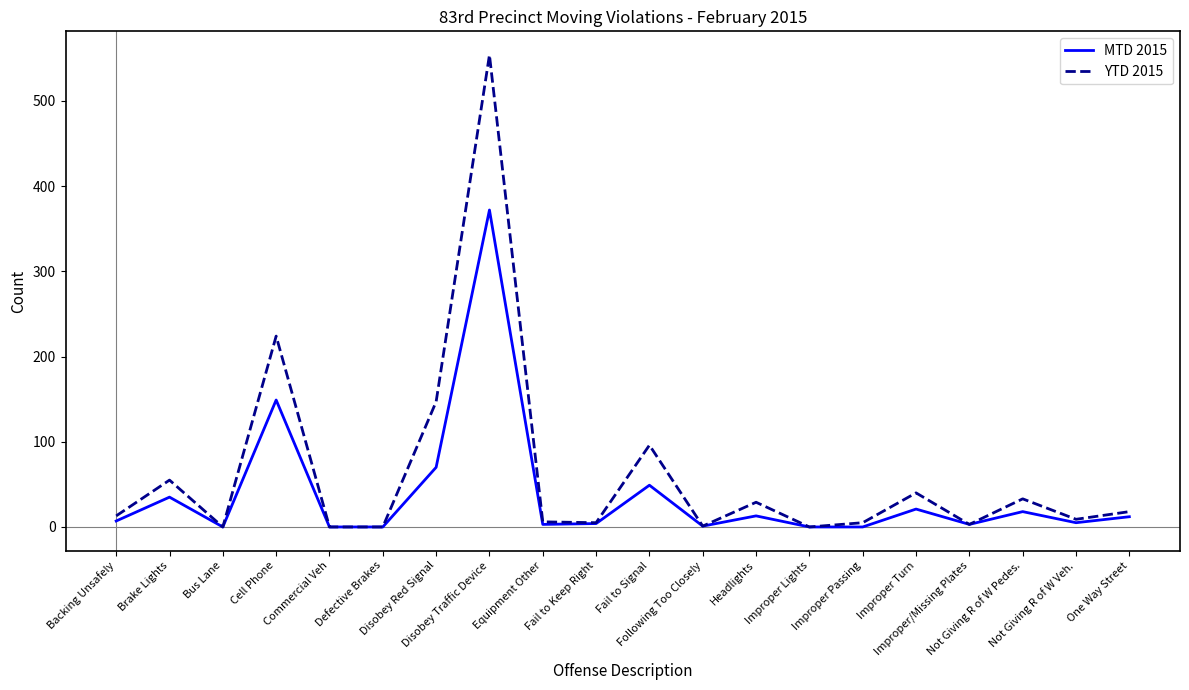

What value does the YTD 2015 series have at Equipment Other?

6